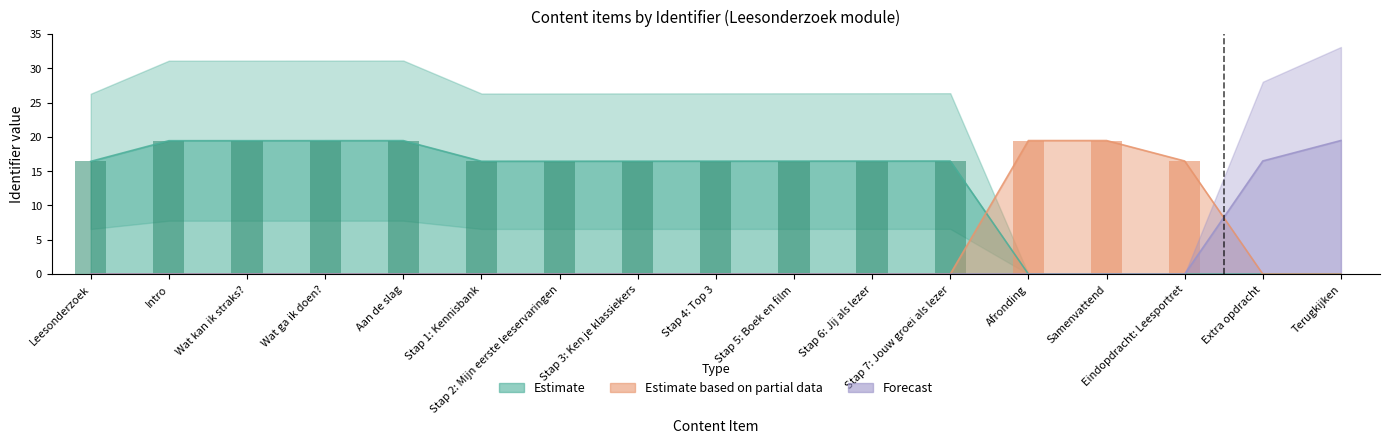

What are all the series names shown in the legend?

Estimate, Estimate based on partial data, Forecast